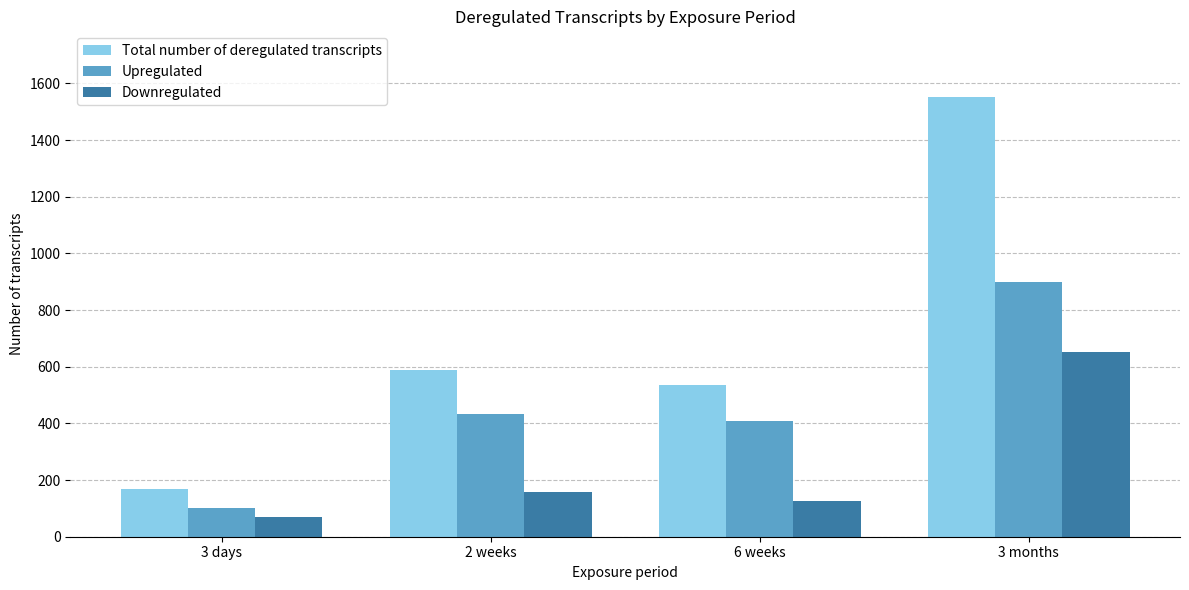

The value of Upregulated at 2 weeks is 173. True or false?

False